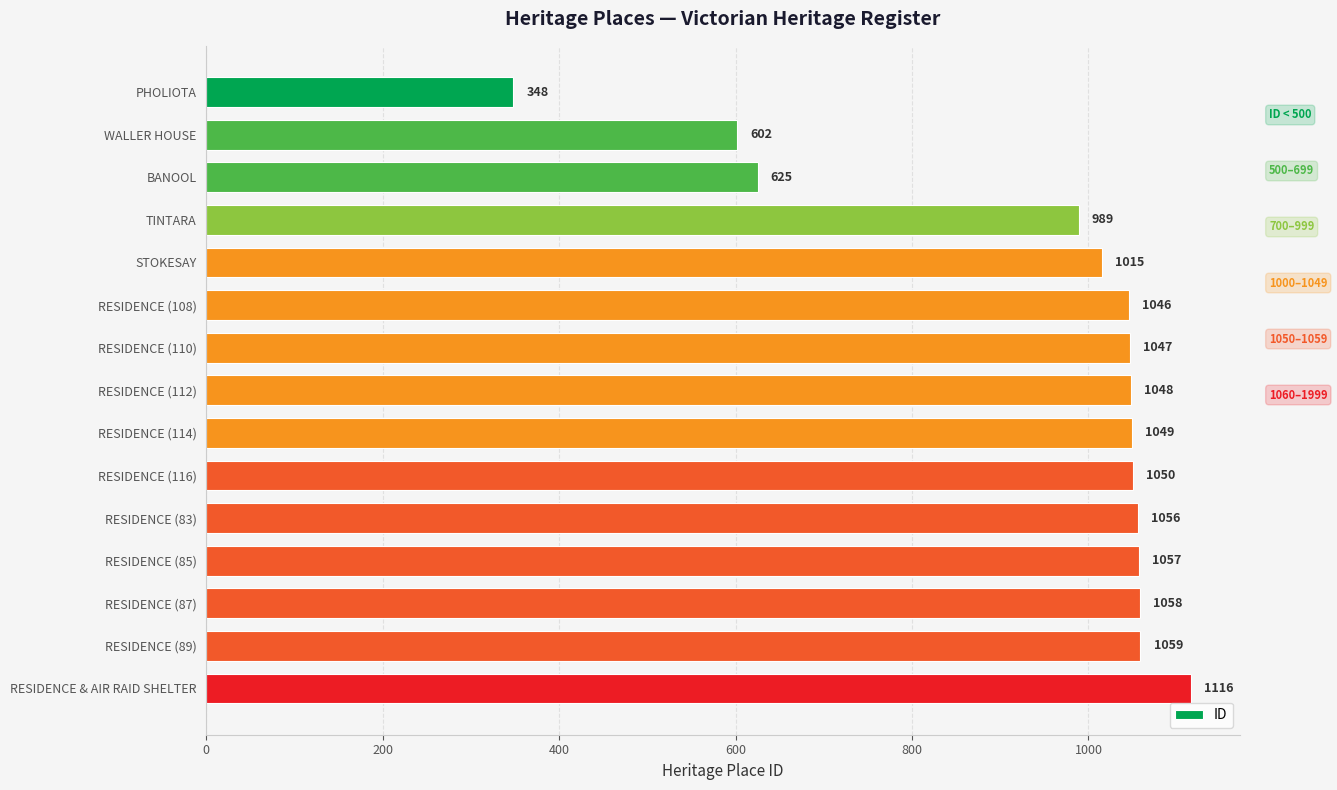

What is the sum of all values?

14165